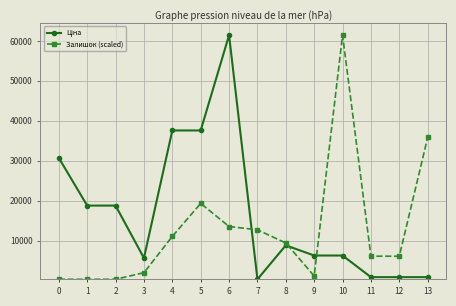

What is the value of the Залишок (scaled) point at the 8th from the left?

12739.8